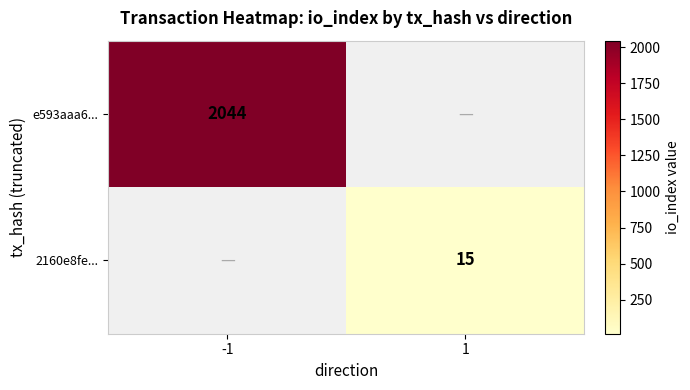

True or false: e593aaa6... has a value of 2044 at -1.

True